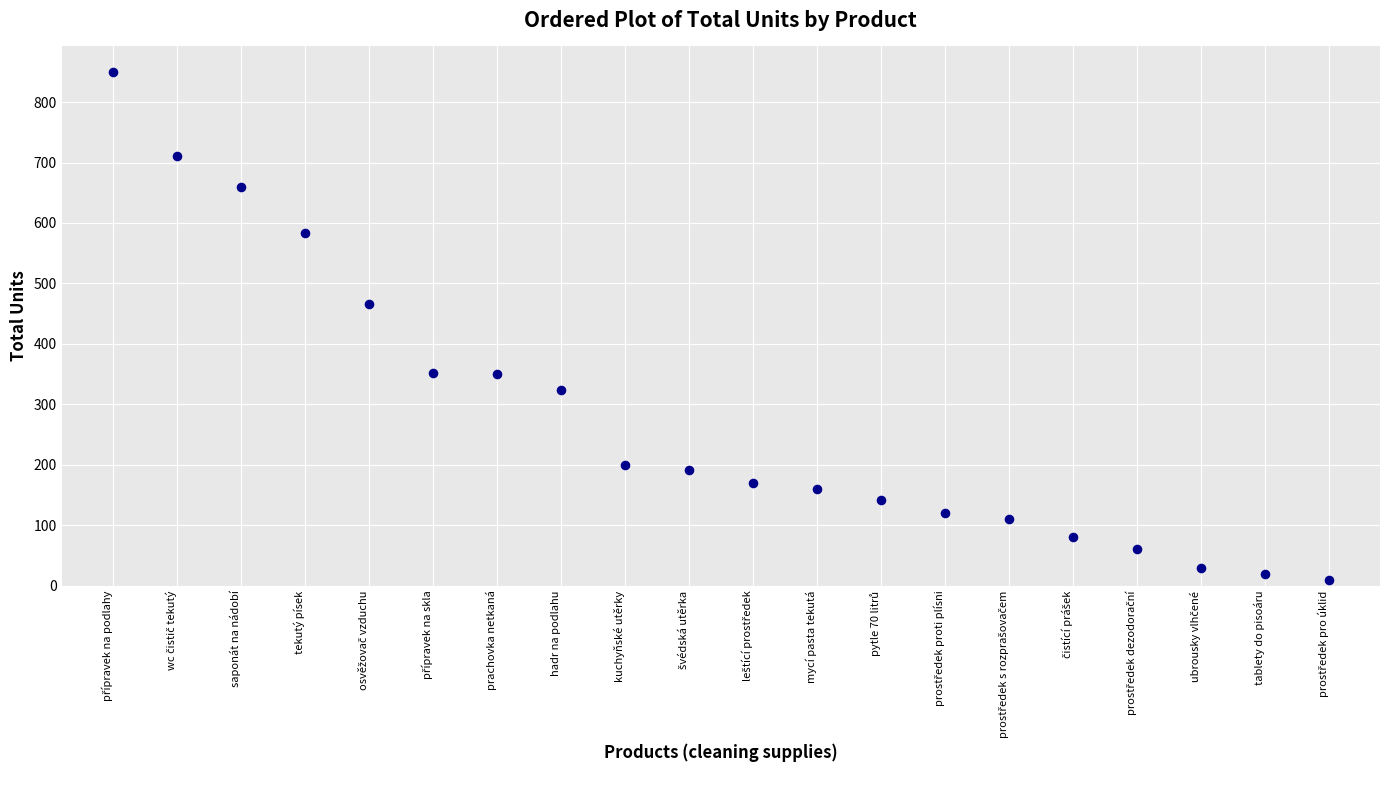

What is the range of Y values (max minus min)?

840